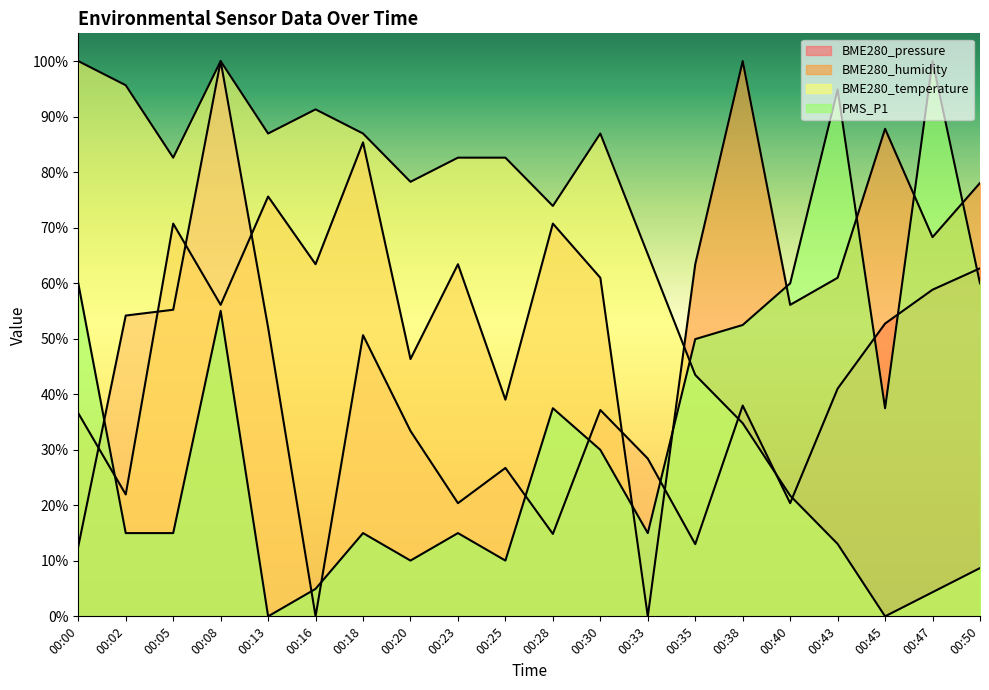

At which label does PMS_P1 reach its minimum?

00:13